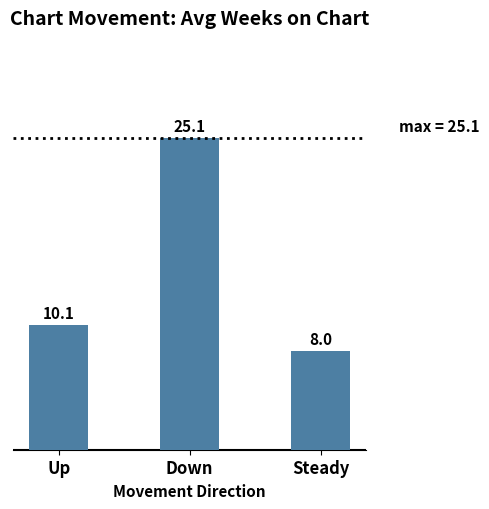

How many values are below 10?

1